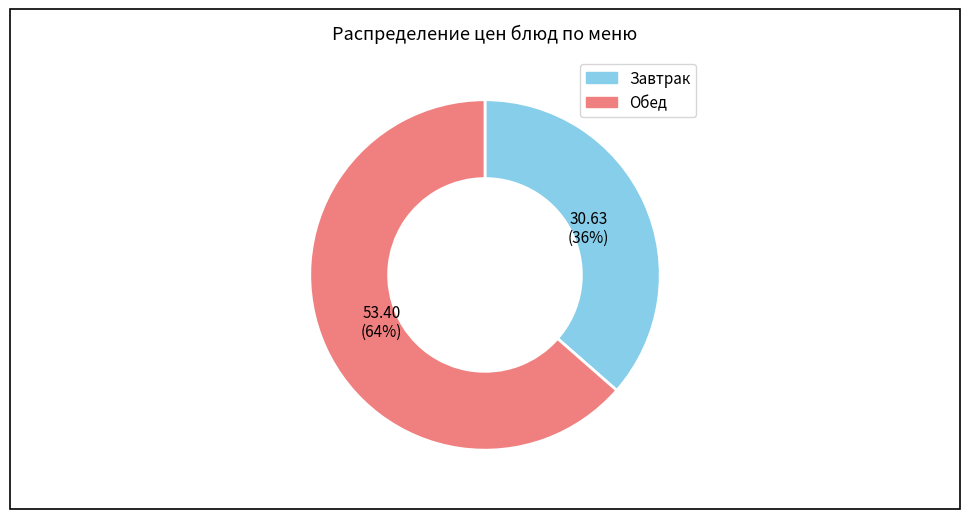

To the nearest percent, what is the average slice percentage?

50%